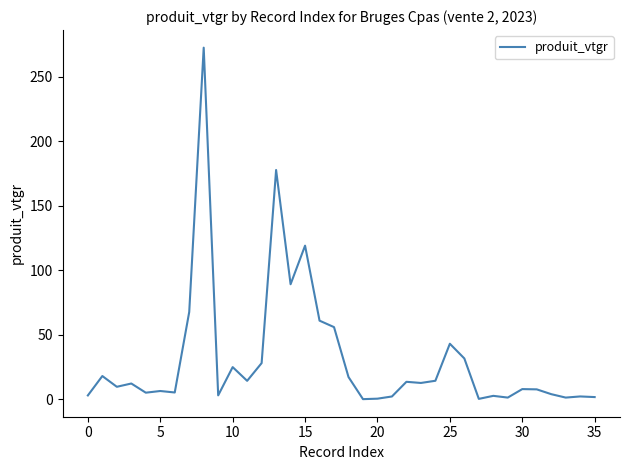

What is the difference between the maximum and minimum values?

272.5